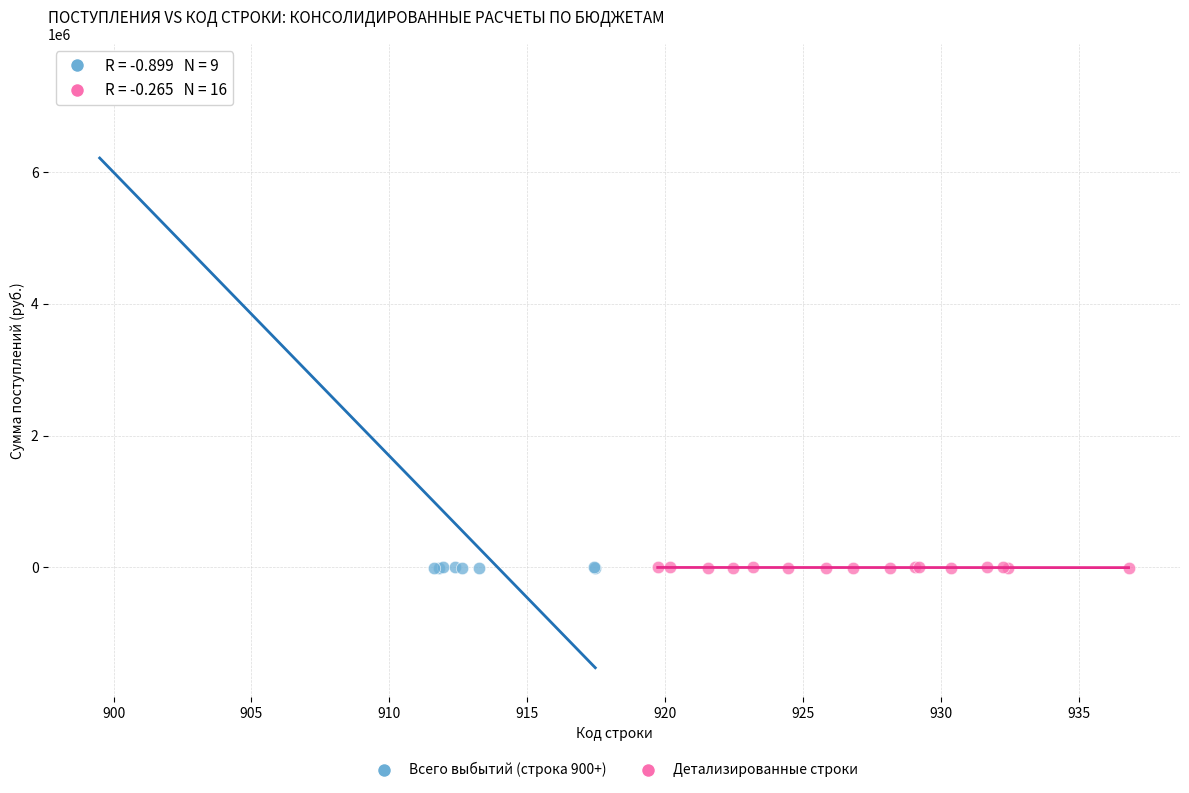

Which series has the largest Y range (max minus min)?

Всего выбытий (строка 900+)